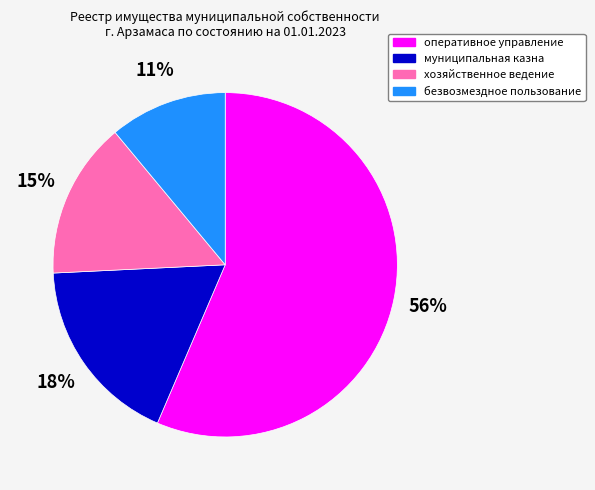

How many slices are in this pie chart?

4